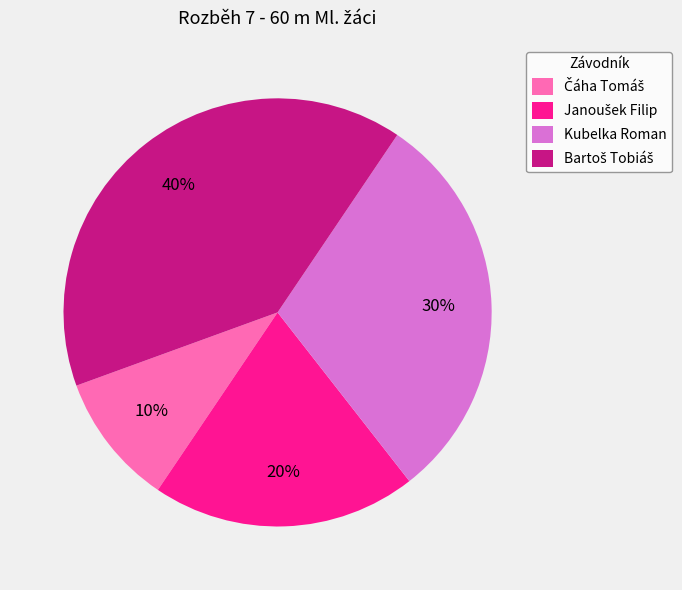

The Kubelka Roman slice represents 37% of the pie. True or false?

False